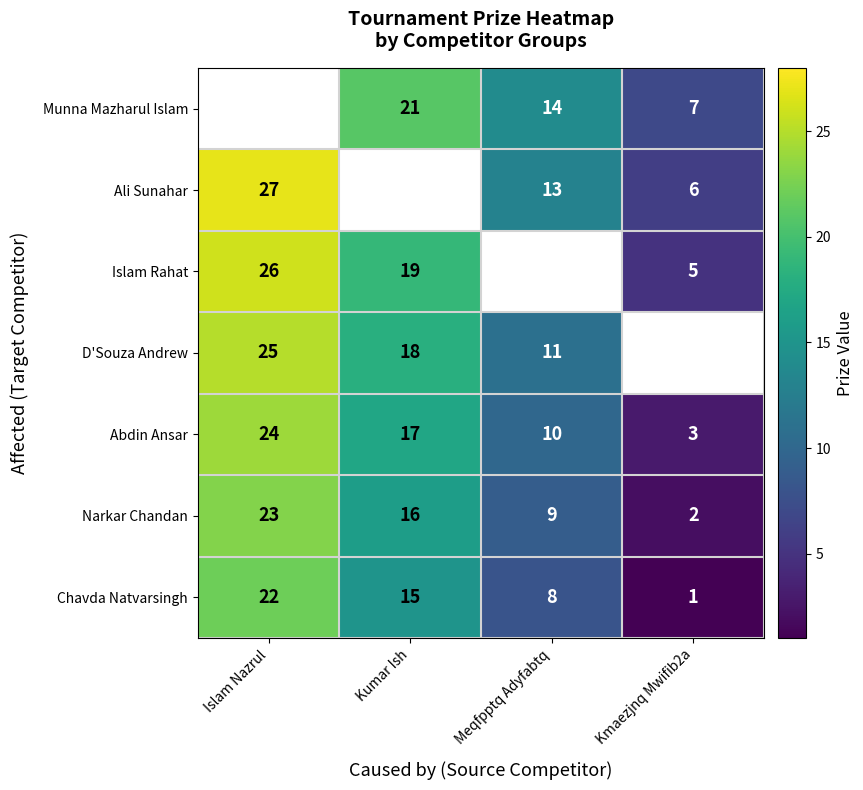

What is the sum of the Ali Sunahar values at Kmaezjnq Mwifib2a and Meqfpptq Adyfabtq?

19